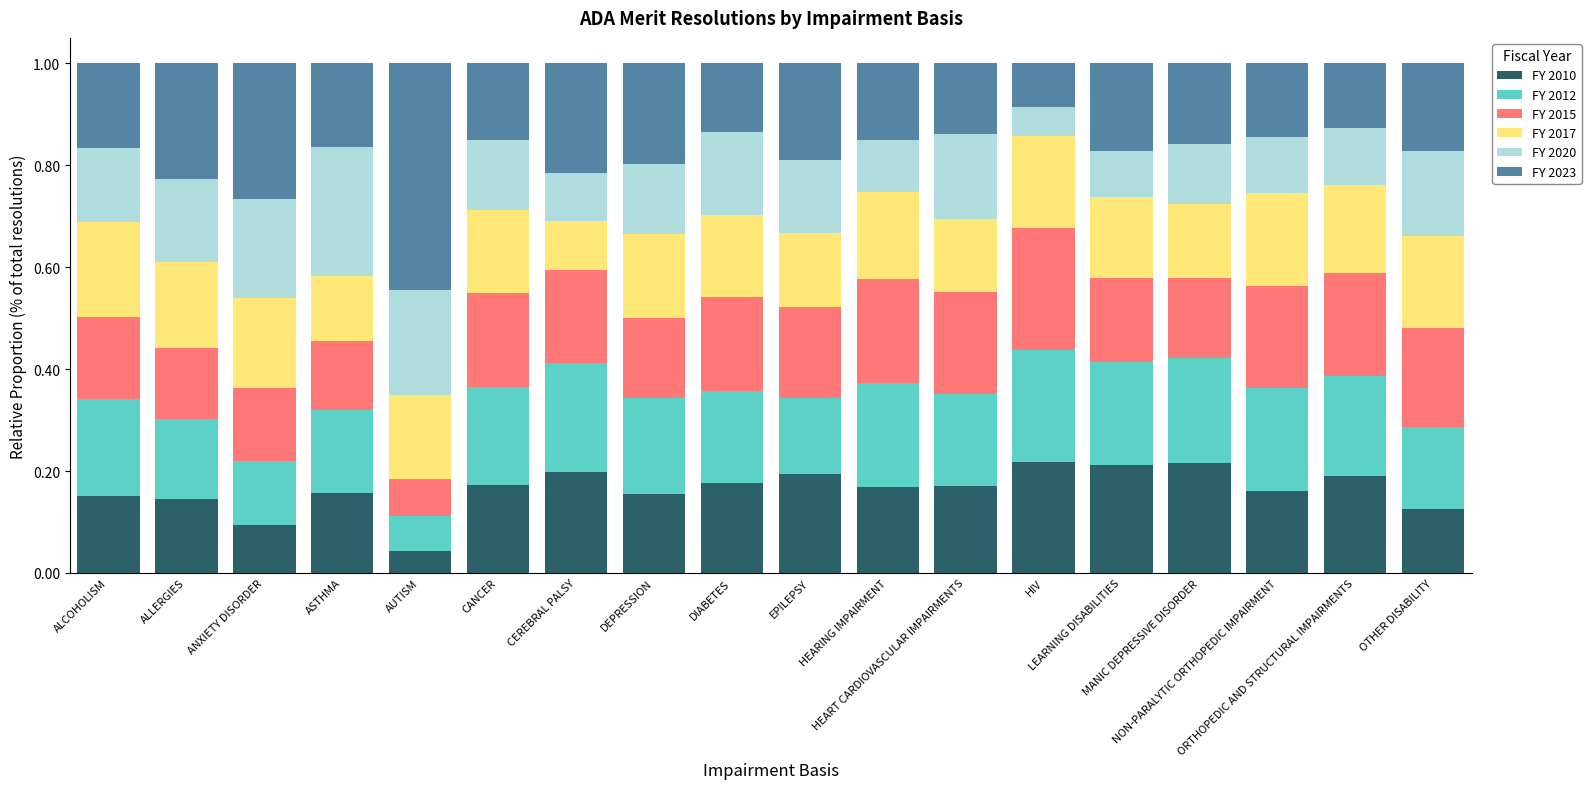

Count the FY 2010 values in the range 0 to 1.

18